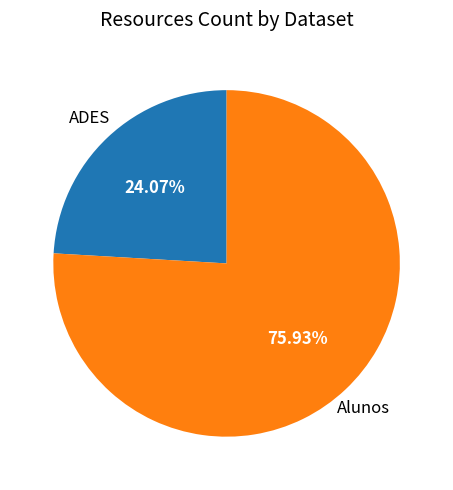

Is there any slice that represents more than half of the pie?

Yes